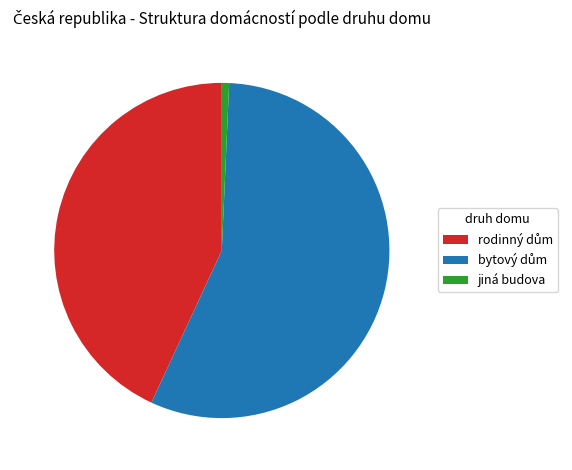

Is there a majority slice in this chart?

Yes